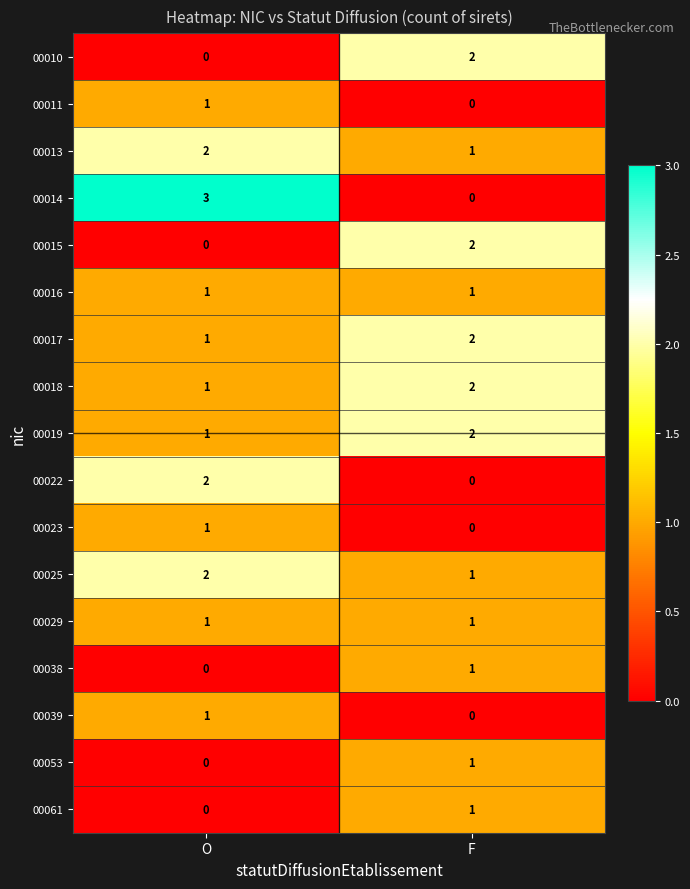

Which series has the widest spread of values?

00014